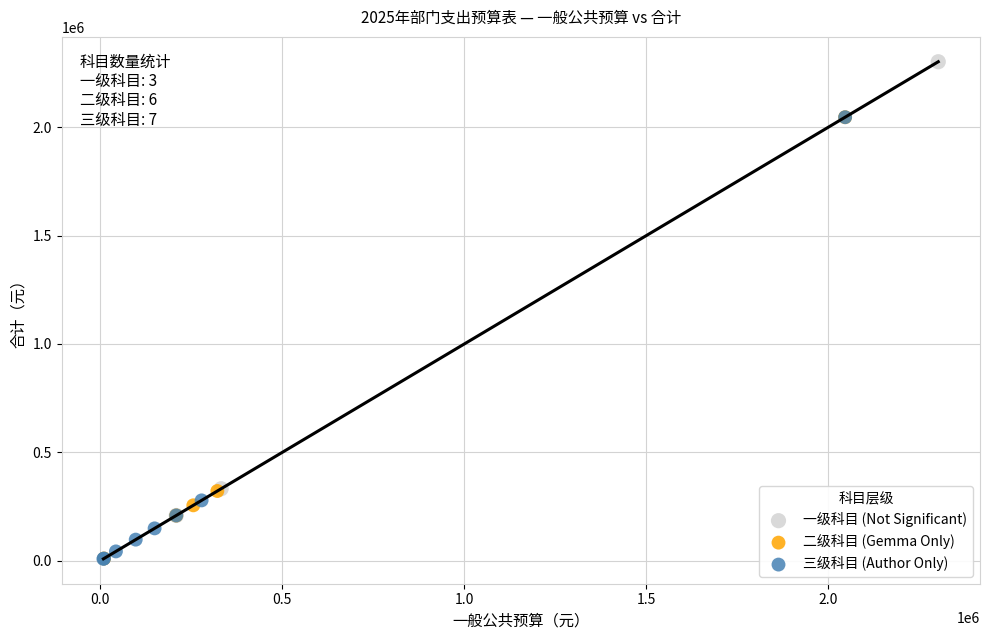

Which series contains the highest Y value?

一级科目 (Not Significant)